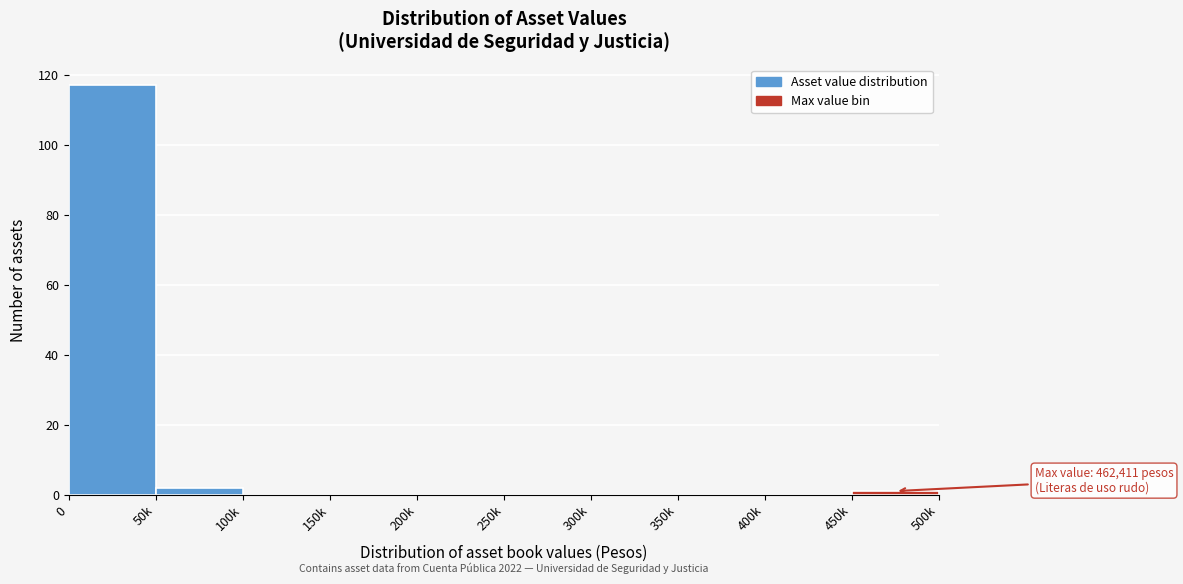

Reading left to right, what are all the values shown in this chart?

0=117	50k=2	100k=0	150k=0	200k=0	250k=0	300k=0	350k=0	400k=0	450k=1